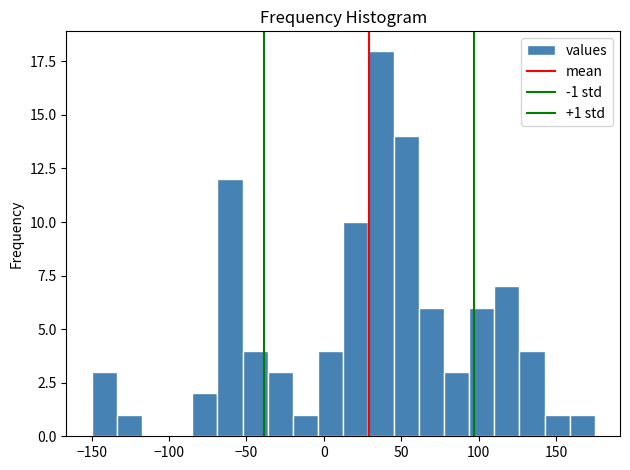

Around what value on the x-axis is the tallest bar? Give the approximate position of its centre, as read against the axis.

35